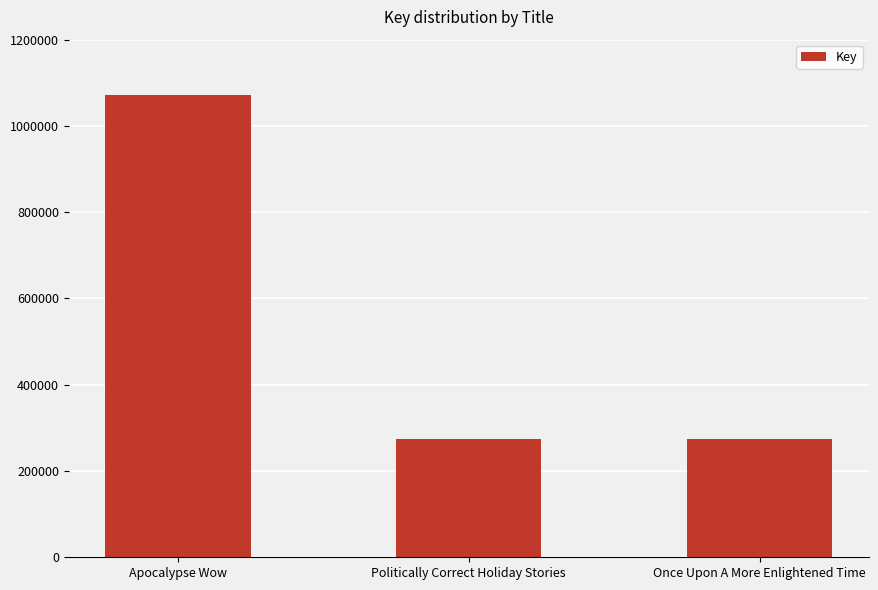

True or false: the data shows 404244 at Politically Correct Holiday Stories.

False